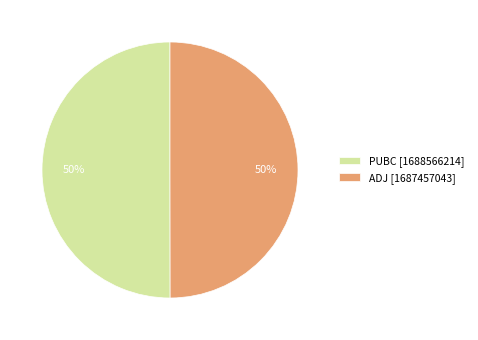

What percentage is the ADJ slice, to the nearest percent?

50%